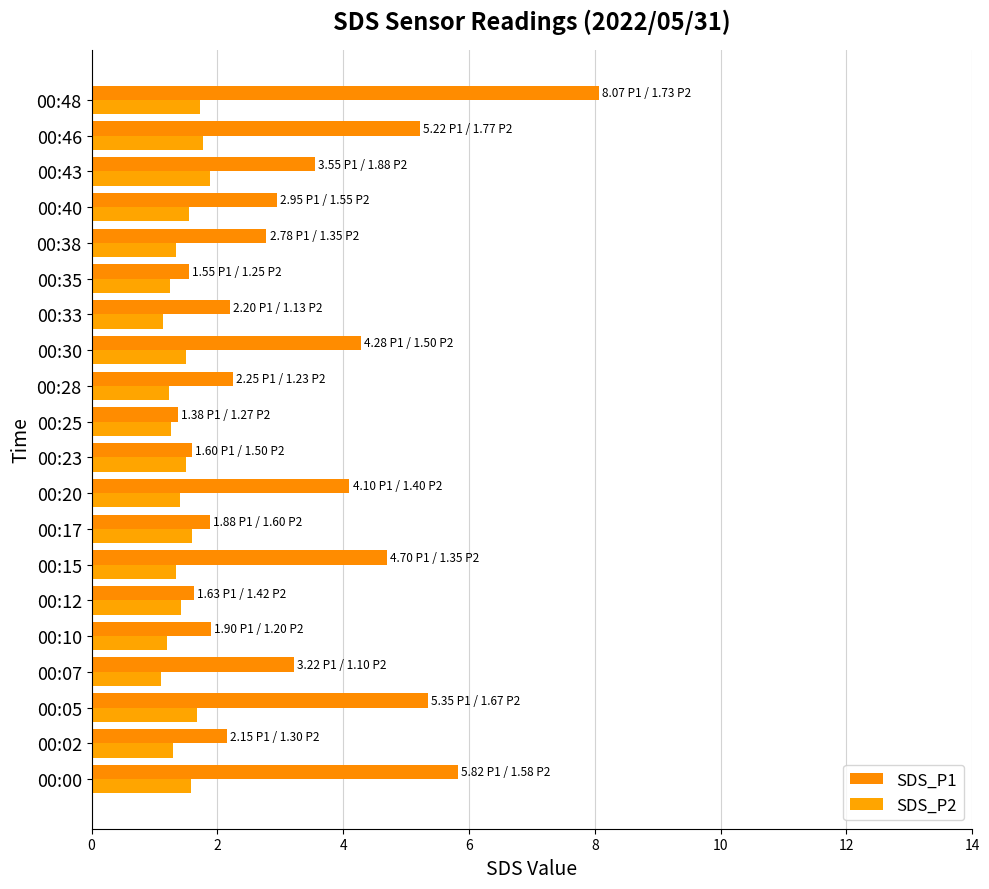

How many data points does each series have?

20